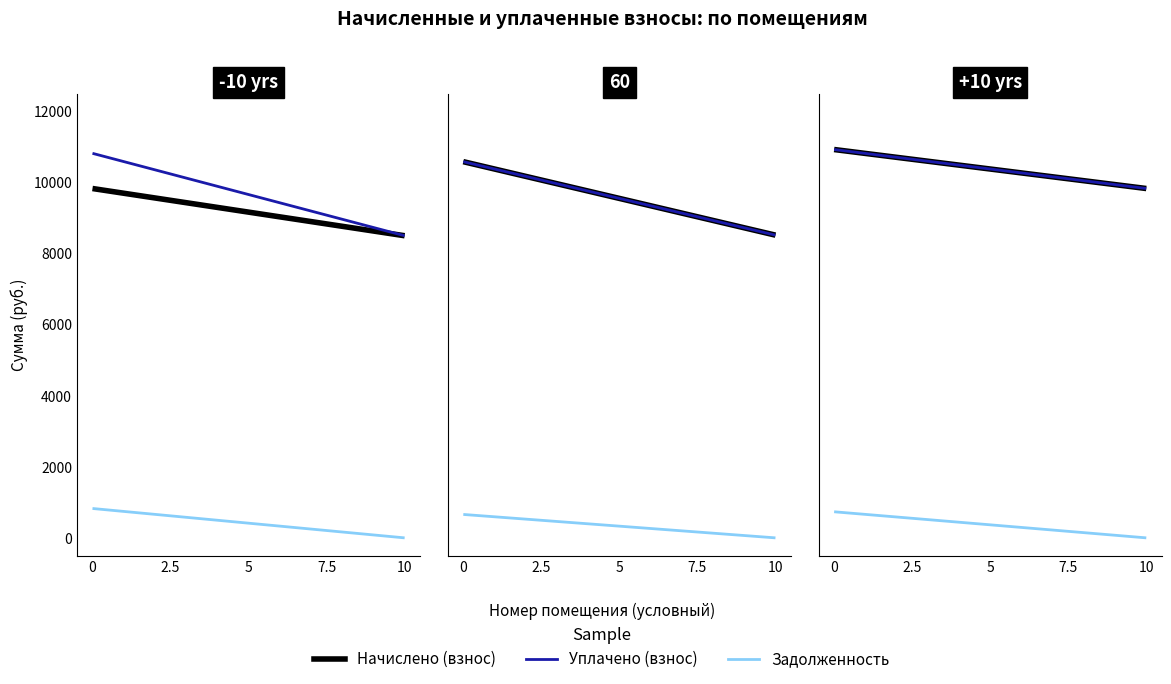

What is the difference between the highest and lowest values at 10?

9830.4